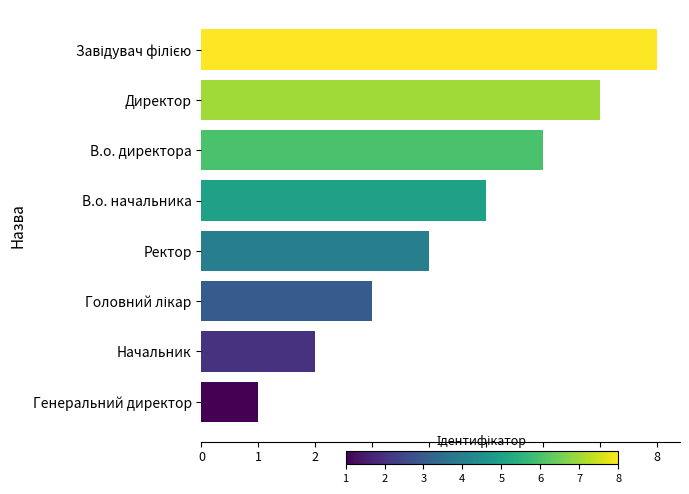

What is the change in value from Начальник to В.о. директора?

+4